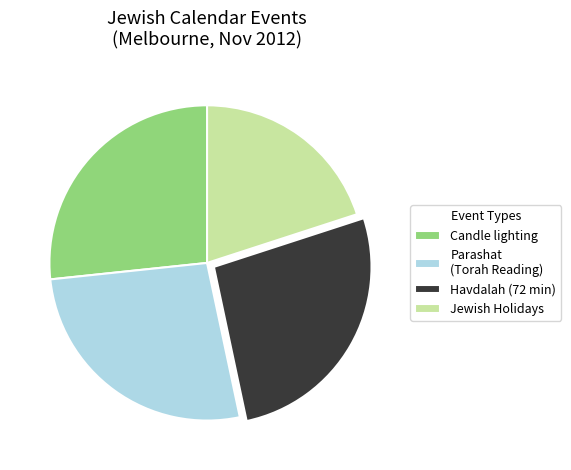

The Jewish Holidays slice represents 20% of the pie. True or false?

True